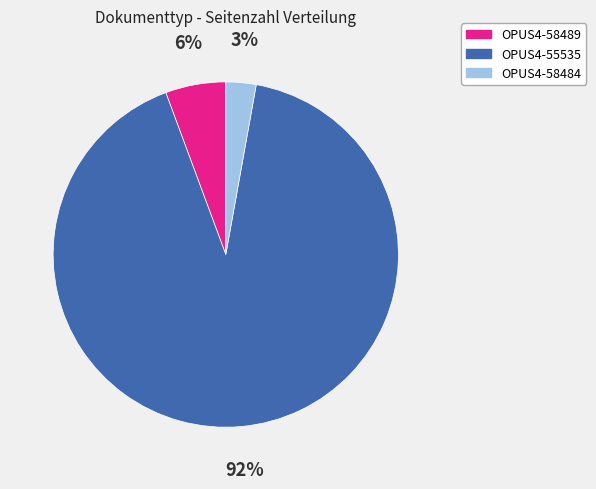

To the nearest percent, what portion does OPUS4-58484 represent?

3%